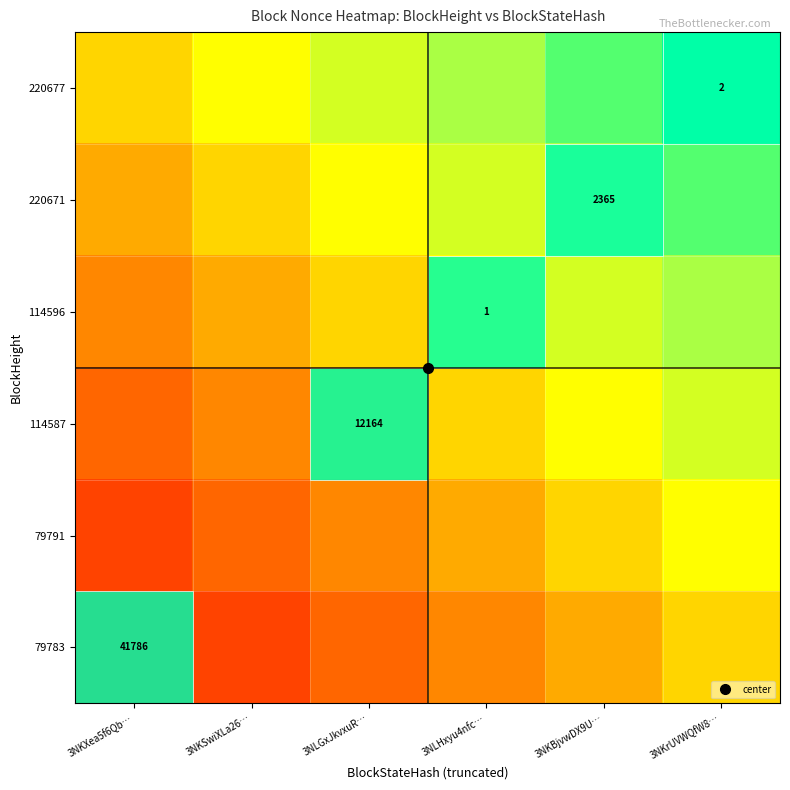

How many categories are shown in the chart?

6